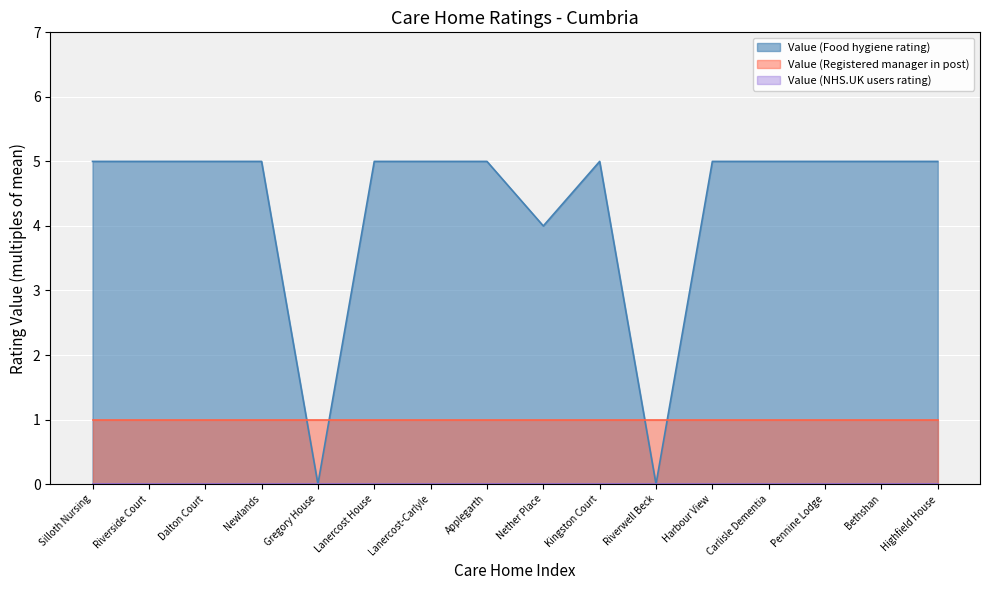

Does the chart display data point markers on the line(s)?

No